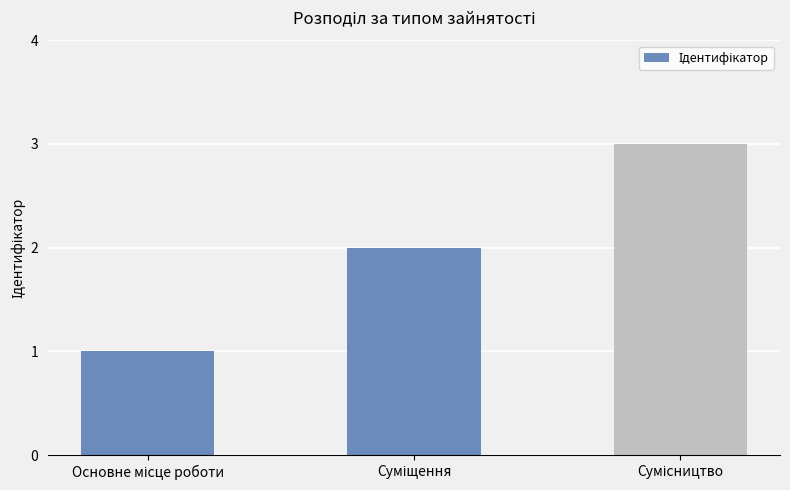

What is the sum of all values?

6